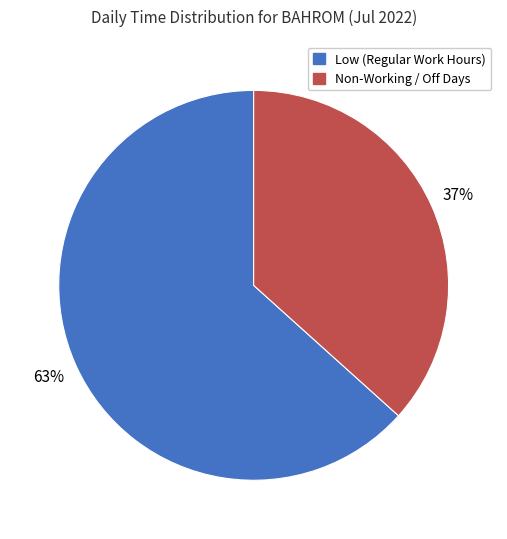

How many segments does this pie chart have?

2